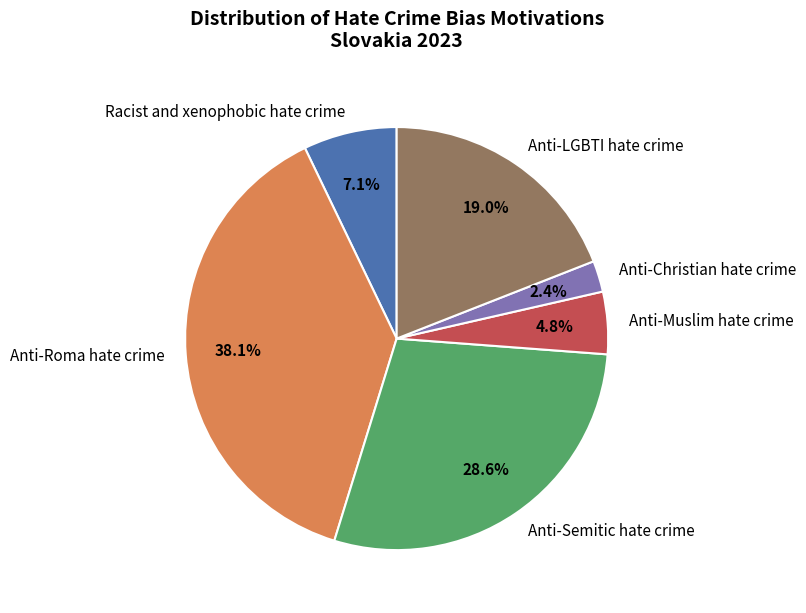

Does Anti-LGBTI hate crime account for over 50% of the chart?

No